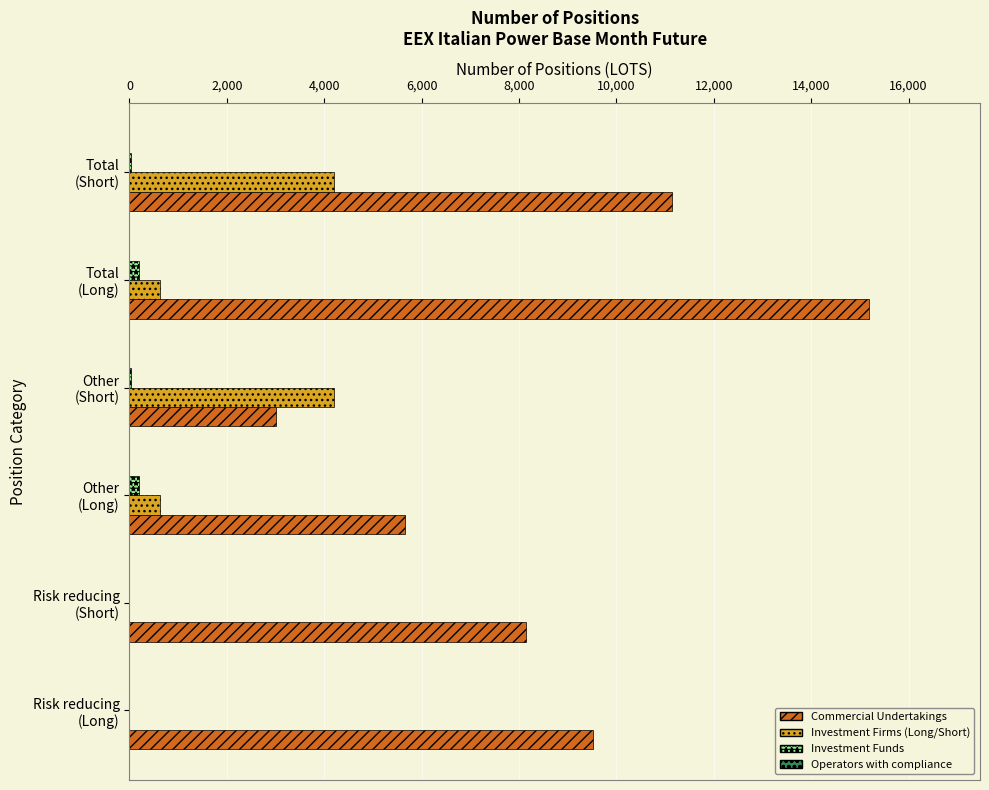

What is the sum of all Commercial Undertakings values?

52668.1